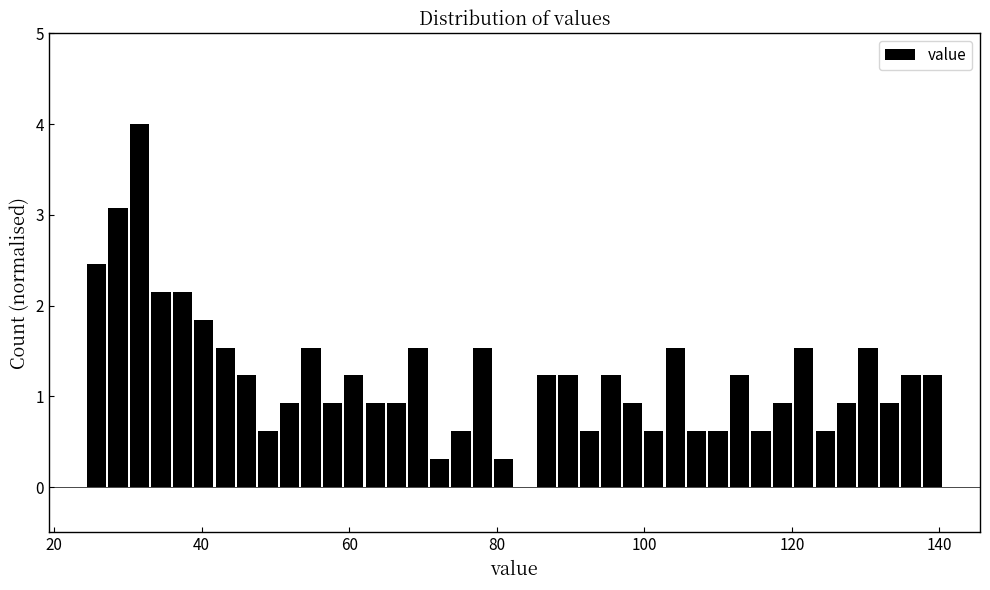

Around what value on the x-axis is the tallest bar? Give the approximate position of its centre, as read against the axis.

32